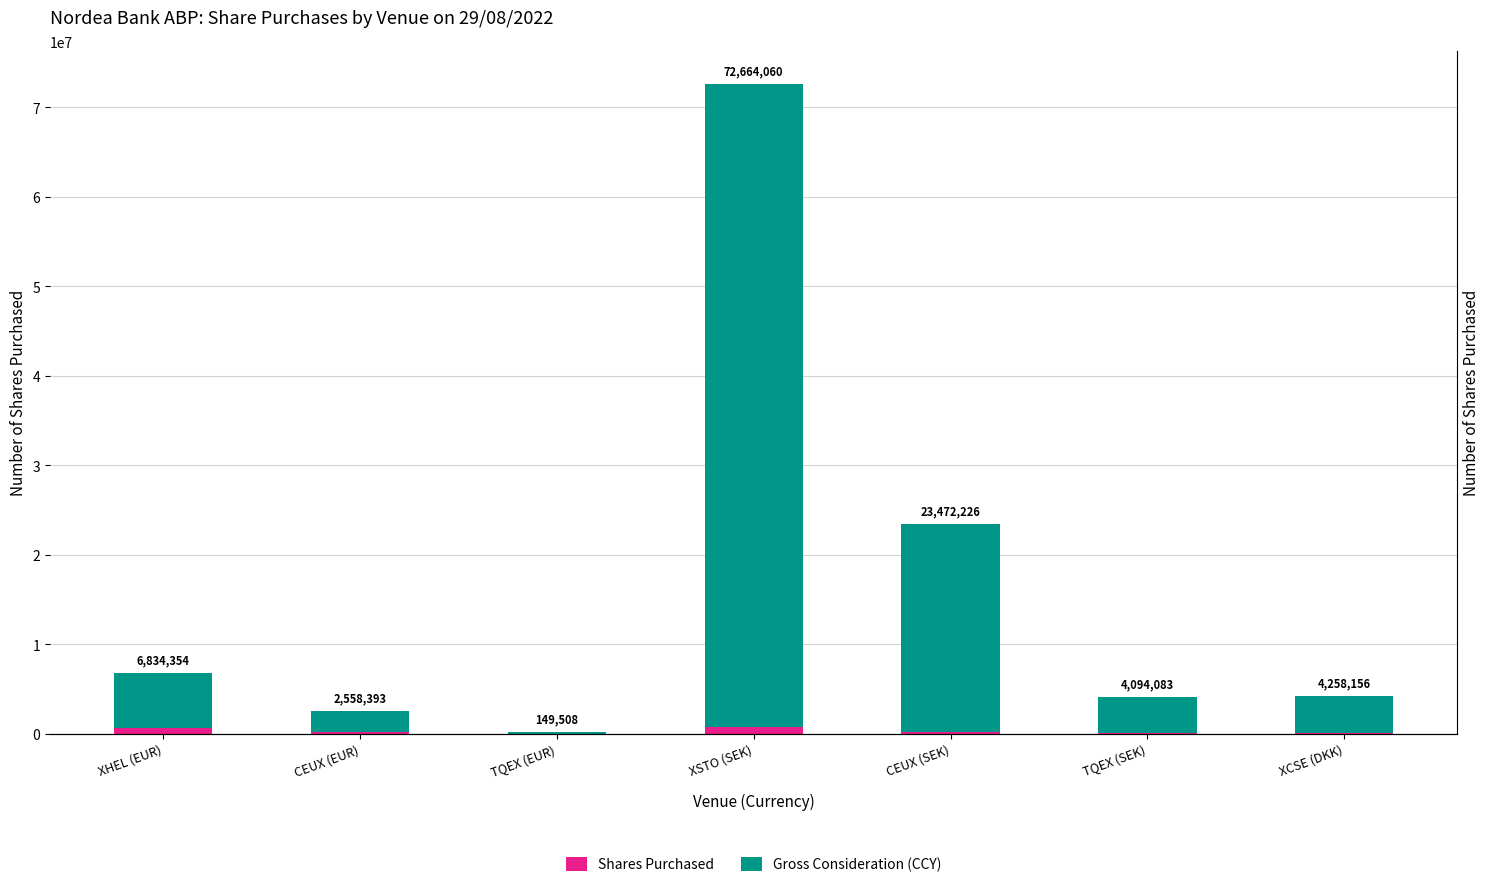

What is the label of the 5th bar from the left?

CEUX (SEK)